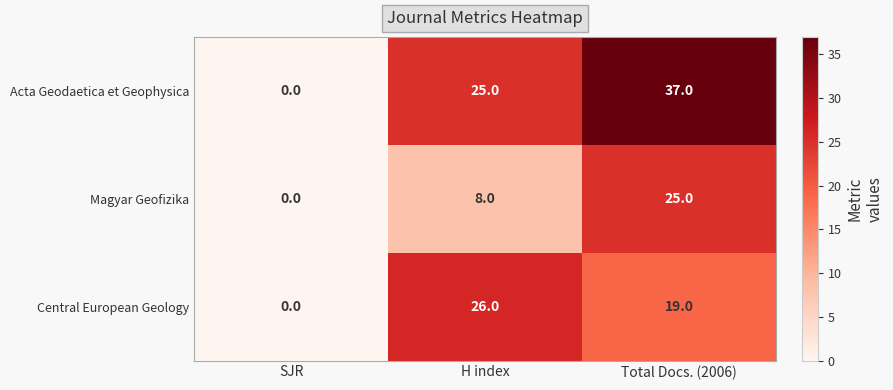

Rank the series by their average value, from highest to lowest.

Acta Geodaetica et Geophysica, Central European Geology, Magyar Geofizika